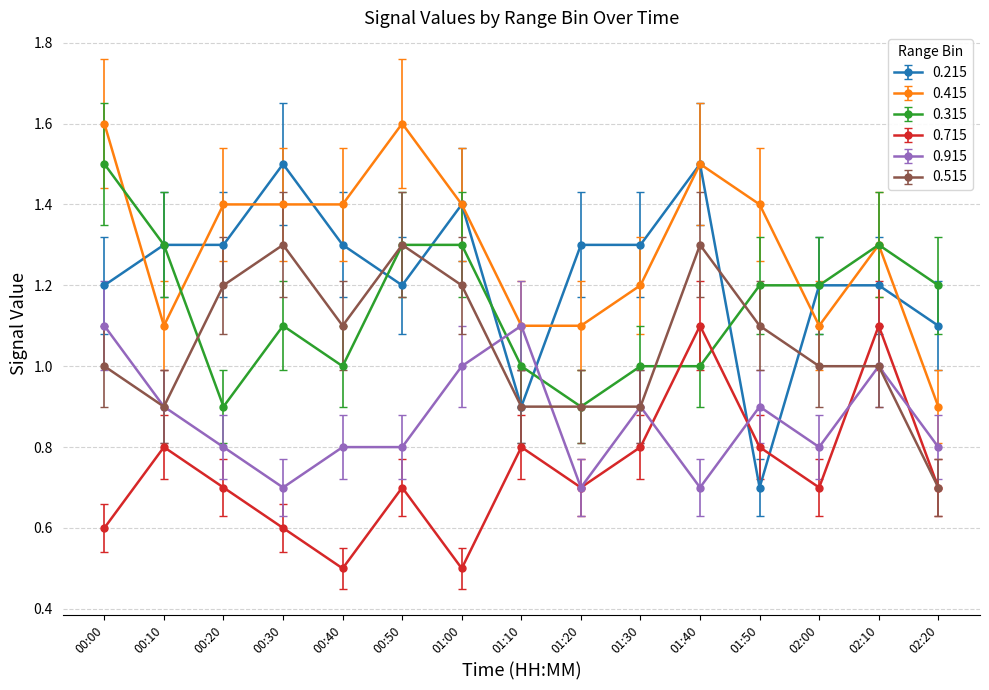

What is the label of the 4th point from the right?

01:50